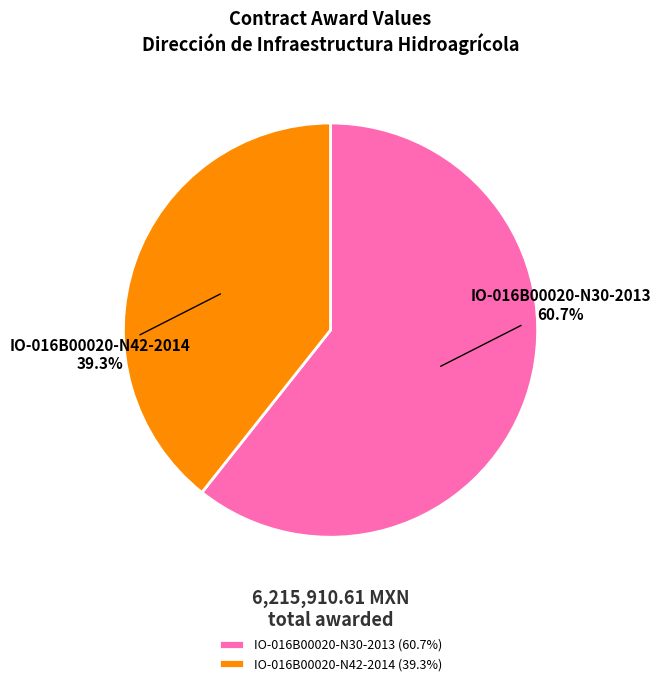

Combined, what portion of the pie is IO-016B00020-N42-2014 and IO-016B00020-N30-2013?

100.0%